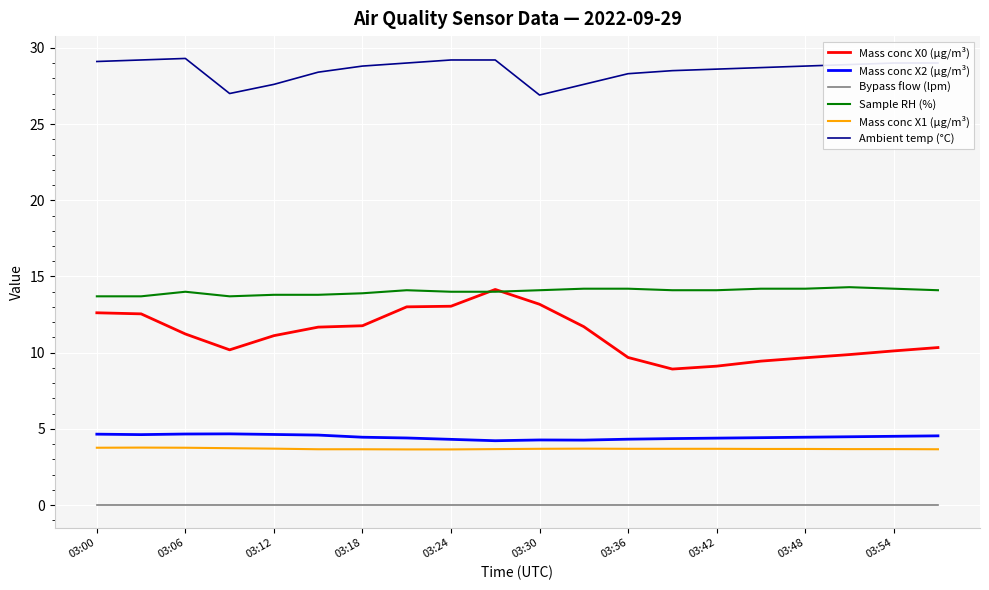

What is the difference between the second highest and minimum values in the Mass conc X2 (μg/m³) series?

0.4